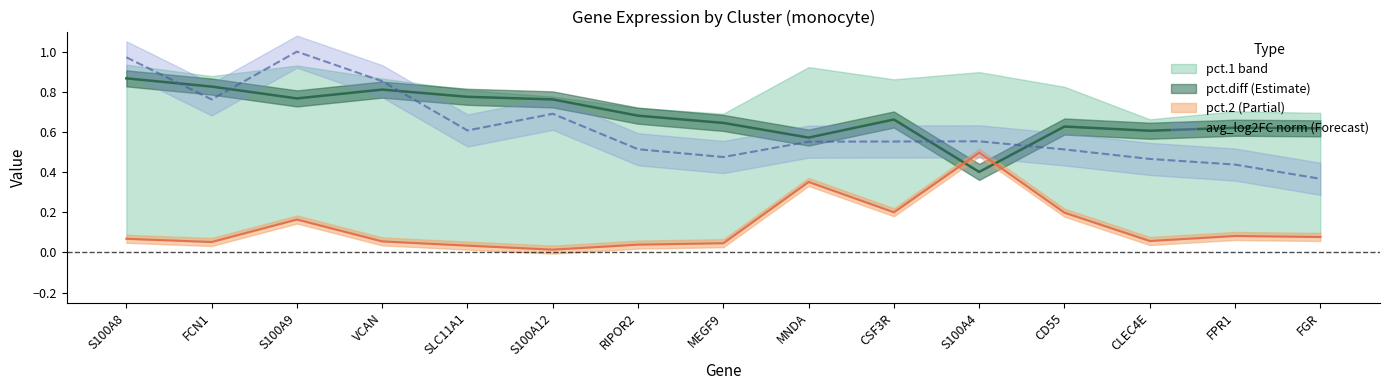

What is the total value across all series at CSF3R?

1.4